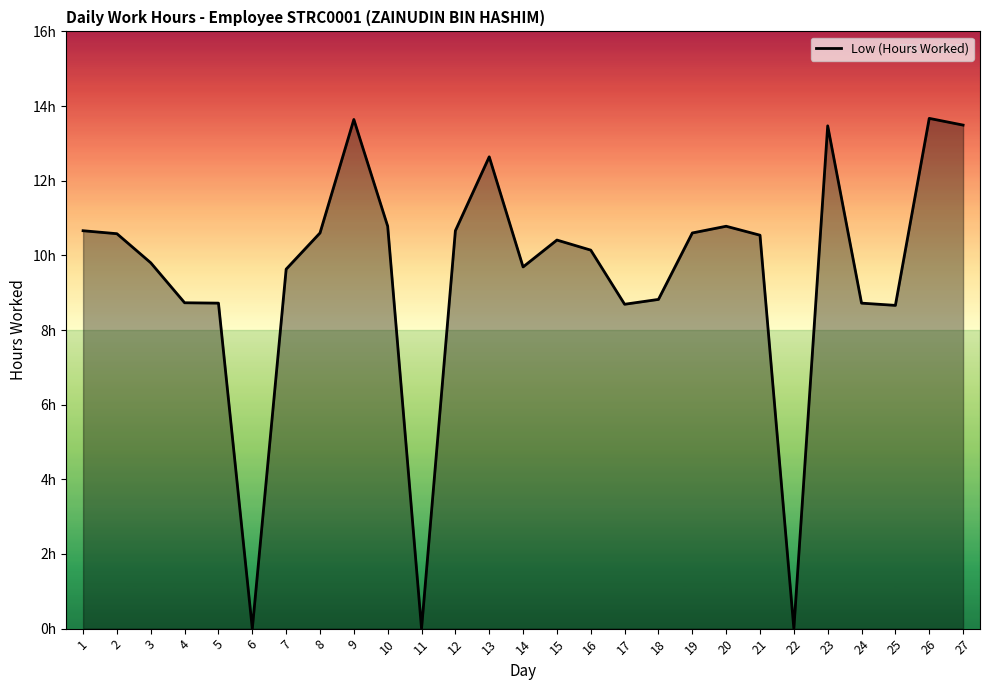

List the labels in order of value, smallest first.

6, 11, 22, 25, 17, 5, 24, 4, 18, 7, 14, 3, 16, 15, 21, 2, 8, 19, 1, 12, 10, 20, 13, 23, 27, 9, 26